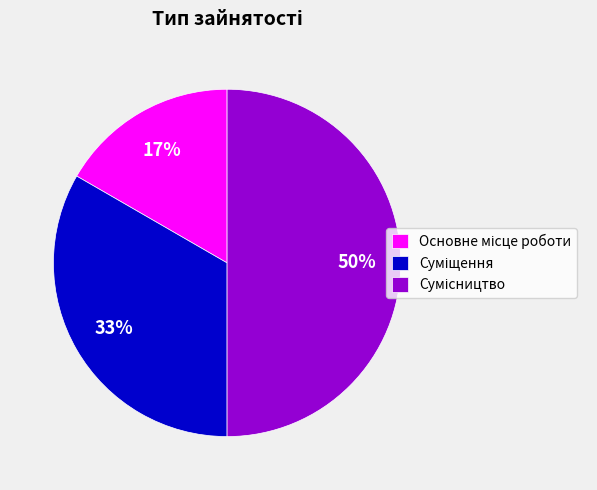

To the nearest percent, what is the average slice percentage?

33%